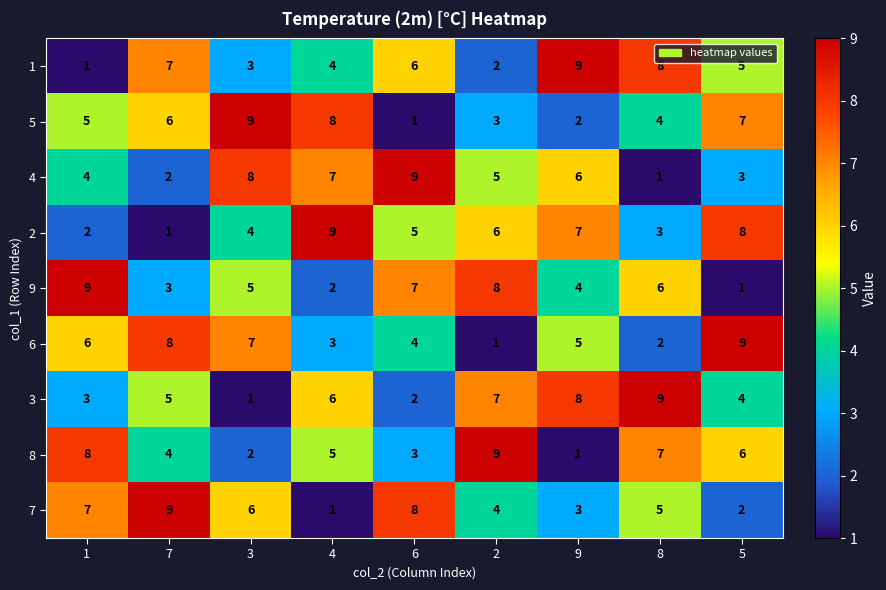

What is the total value across all series at 6?

45